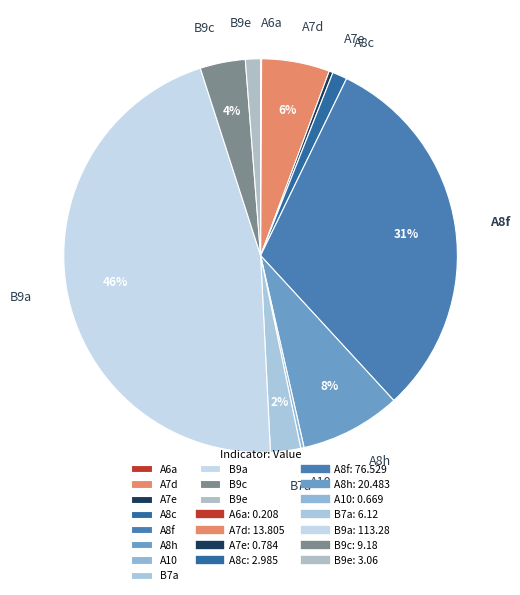

To the nearest percent, what is the difference between the largest and smallest slice percentages?

46%